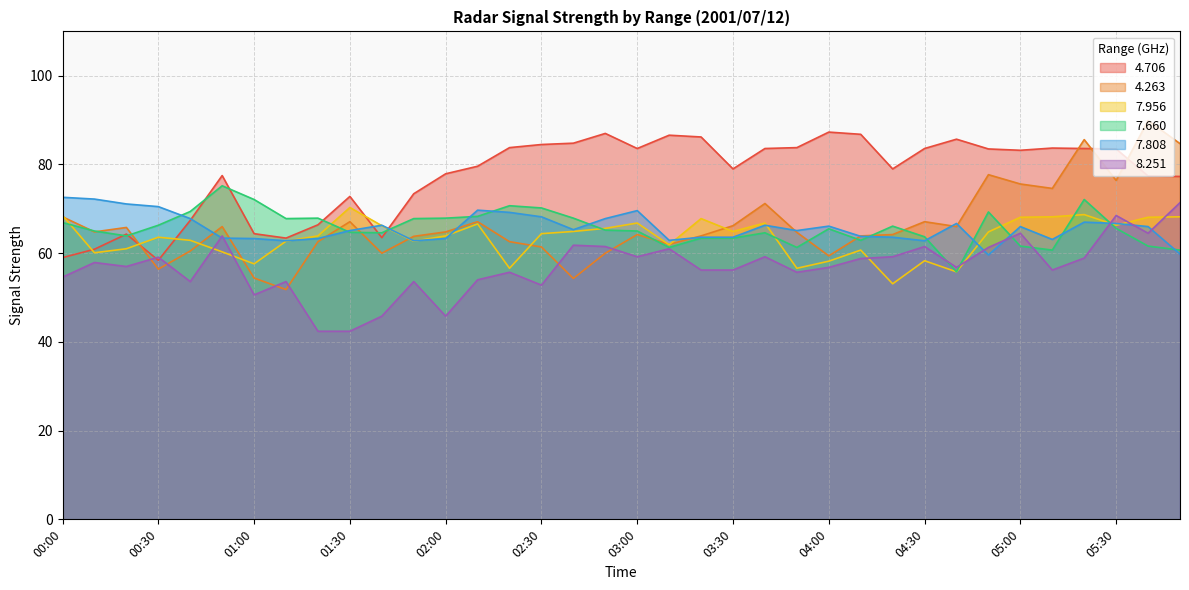

What value does the   7.808 series have at 05:40?

66.0